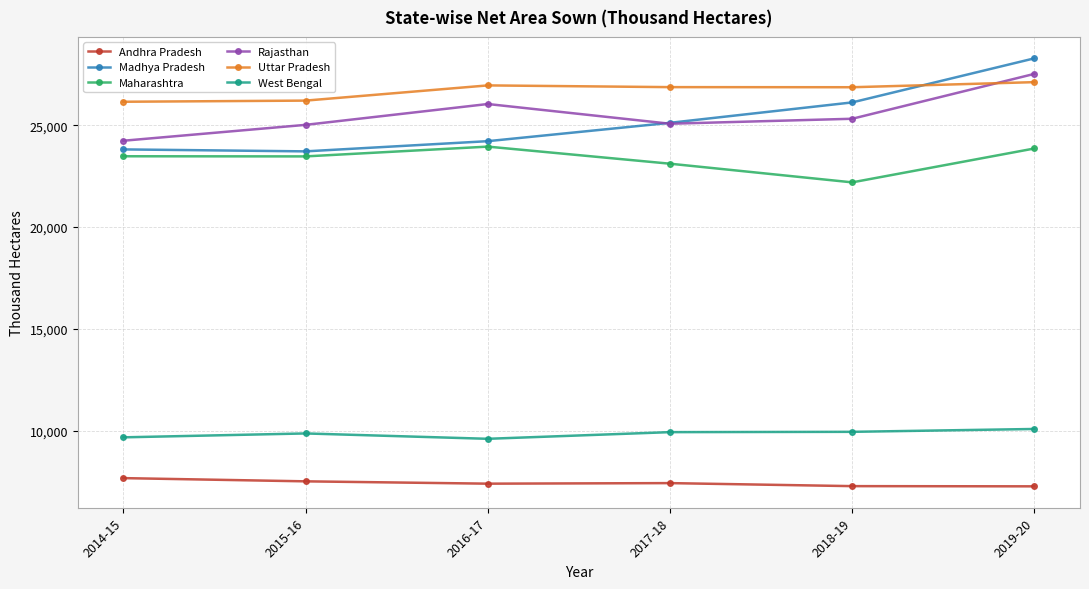

What is the label of the 4th point from the left?

2017-18